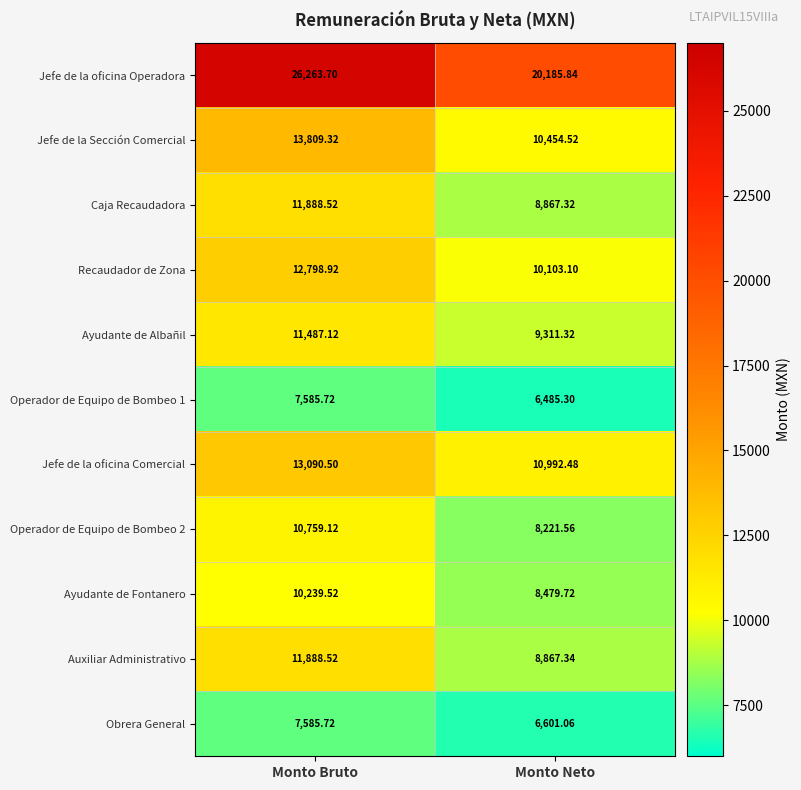

Which series has the largest total across all categories?

Jefe de la oficina Operadora